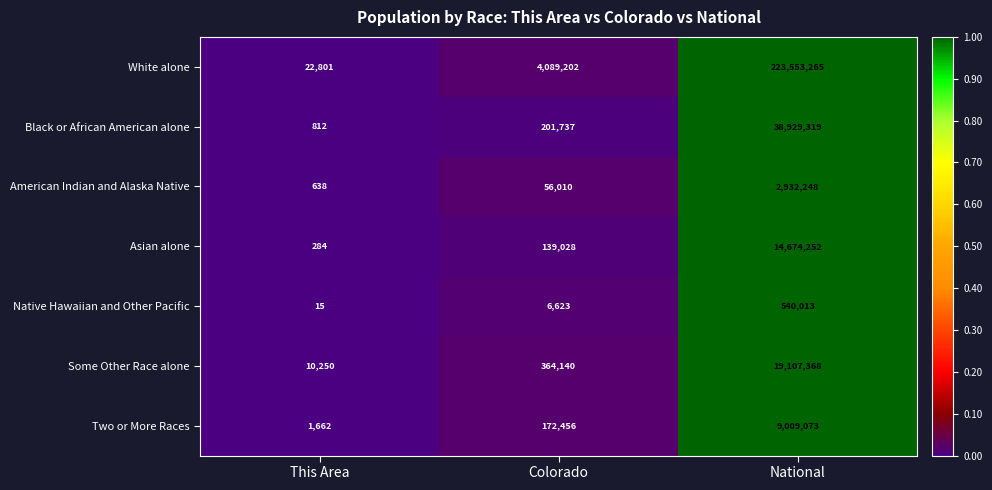

Is it true that White alone equals 223553265 at National?

True